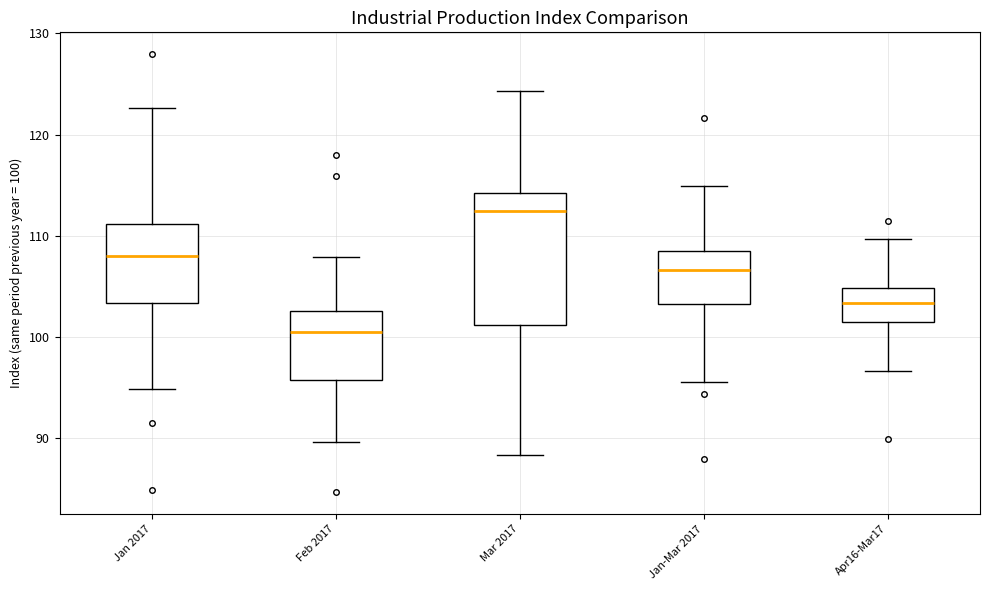

Reading left to right, transcribe this box plot: for each box, give where its median line is, the range the box spans, and where its two whiskers end, as read against the y-axis. The values are not printed on the chart, so give them approximately, as read against the axis.

Jan 2017: median 108, box 103 to 111, whiskers 95 to 123
Feb 2017: median 101, box 96 to 103, whiskers 90 to 108
Mar 2017: median 112, box 101 to 114, whiskers 88 to 124
Jan-Mar 2017: median 107, box 103 to 109, whiskers 96 to 115
Apr16-Mar17: median 103, box 101 to 105, whiskers 97 to 110